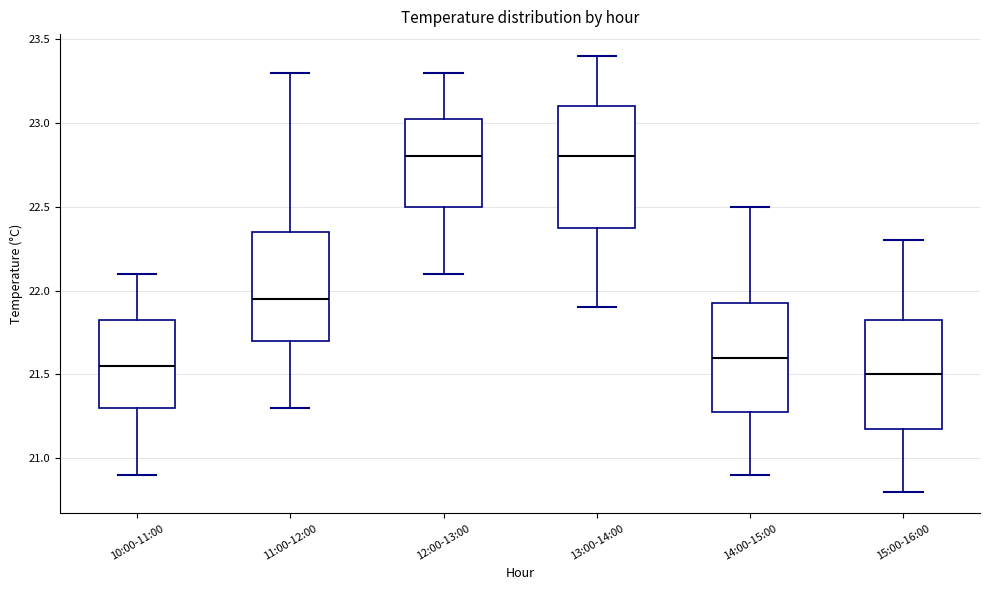

Reading left to right, read every box against the y-axis: the position of its median line, the range the box covers, and the ends of its whiskers. The values are not printed on the chart, so give them approximately, as read against the axis.

10:00-11:00: median 21.55, box 21.30 to 21.85, whiskers 20.90 to 22.10
11:00-12:00: median 21.95, box 21.70 to 22.35, whiskers 21.30 to 23.30
12:00-13:00: median 22.80, box 22.50 to 23.05, whiskers 22.10 to 23.30
13:00-14:00: median 22.80, box 22.40 to 23.10, whiskers 21.90 to 23.40
14:00-15:00: median 21.60, box 21.30 to 21.95, whiskers 20.90 to 22.50
15:00-16:00: median 21.50, box 21.20 to 21.85, whiskers 20.80 to 22.30